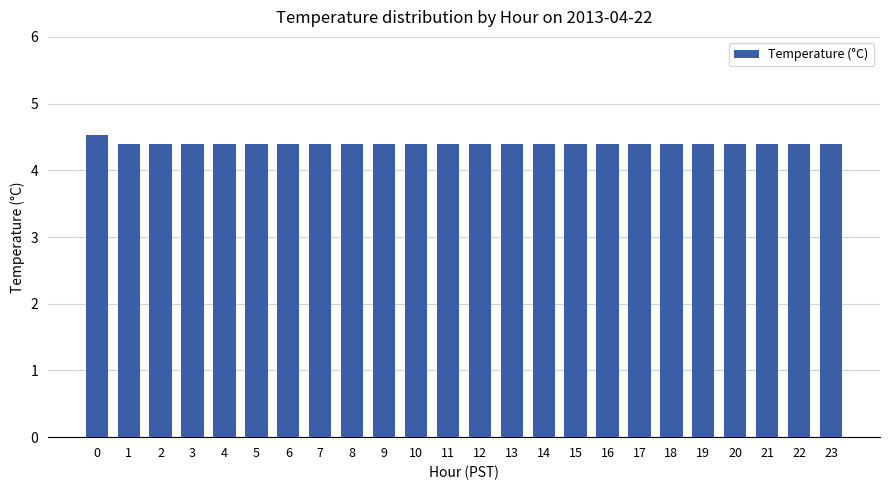

Read the value at 16.

4.4